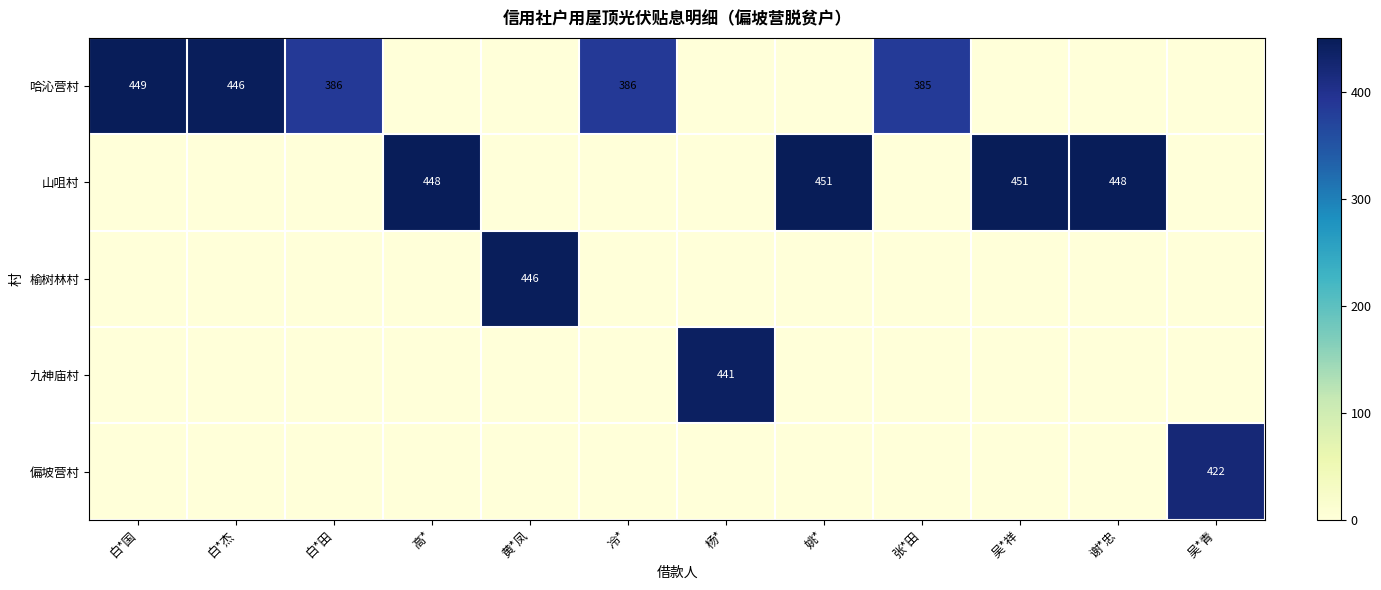

What is the maximum value shown in the chart?

451